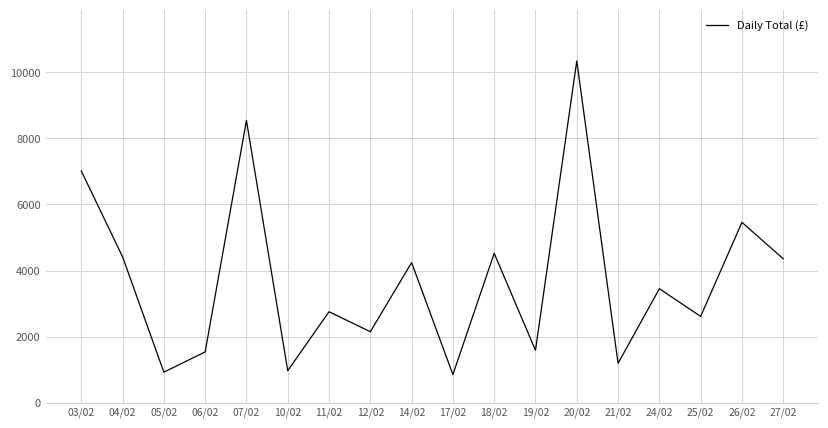

True or false: there are more than 1 points higher than both neighbors.

True